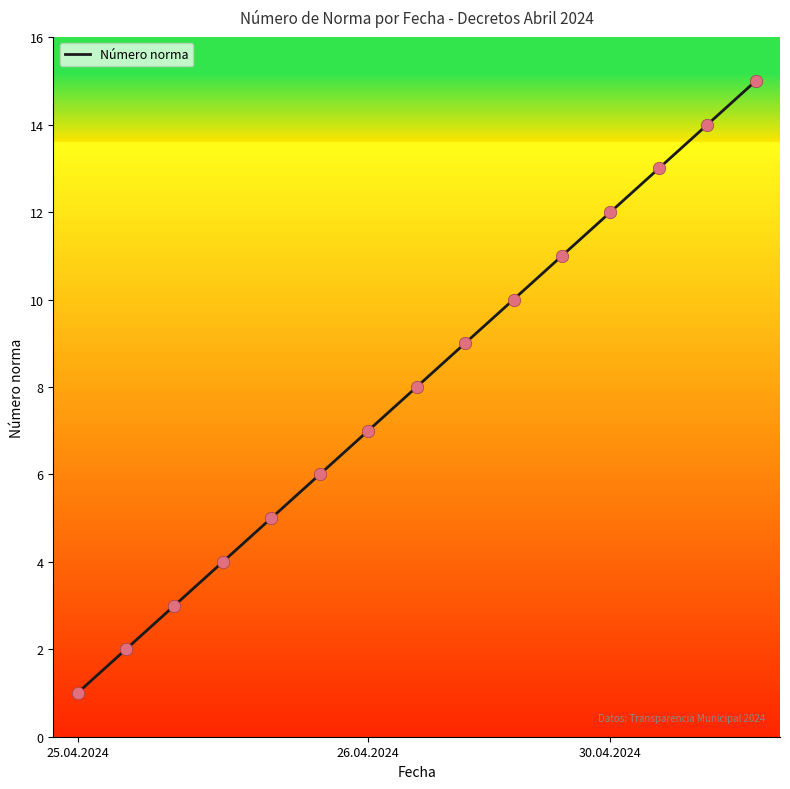

What is the greatest value displayed?

15